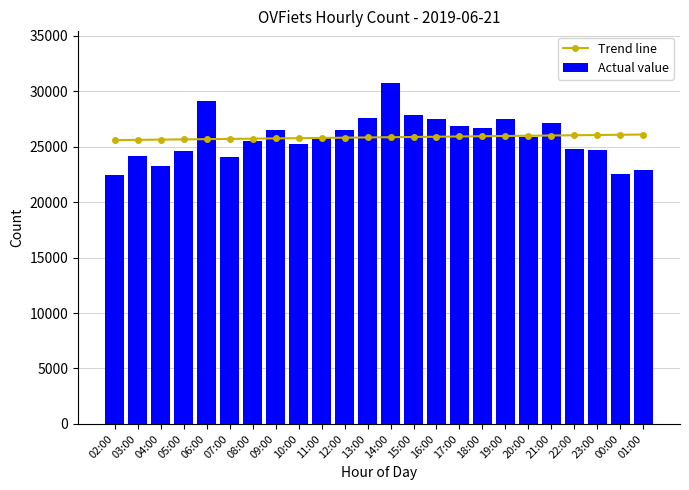

The value of Actual value at 02:00 is 22439.0. True or false?

True